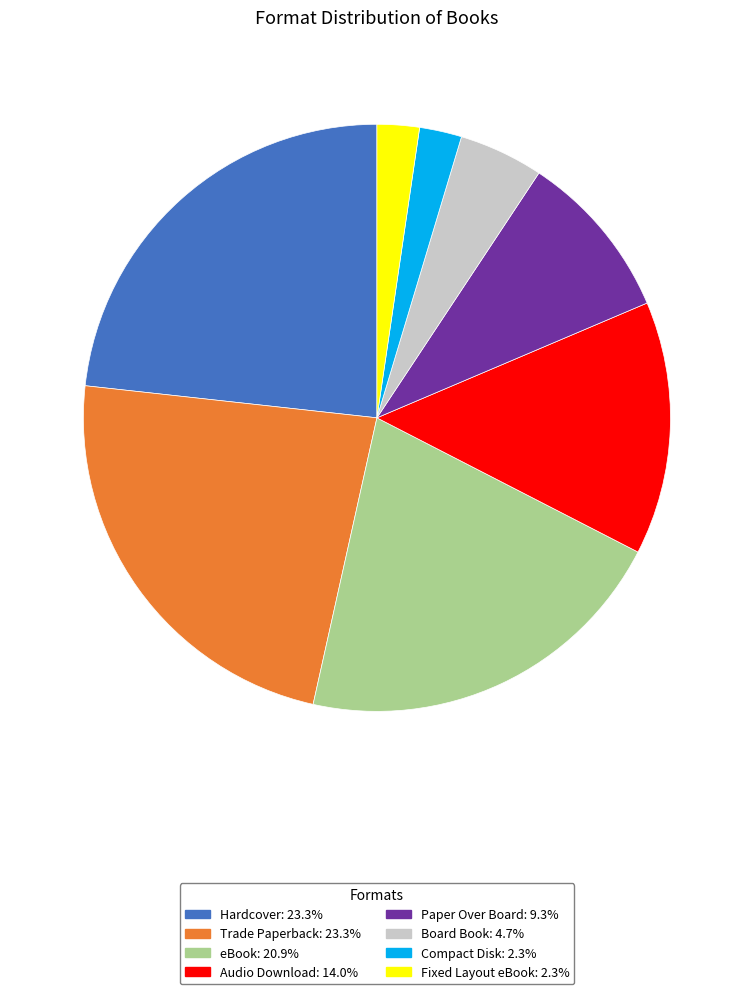

Does Board Book: 4.7% account for over 50% of the chart?

No